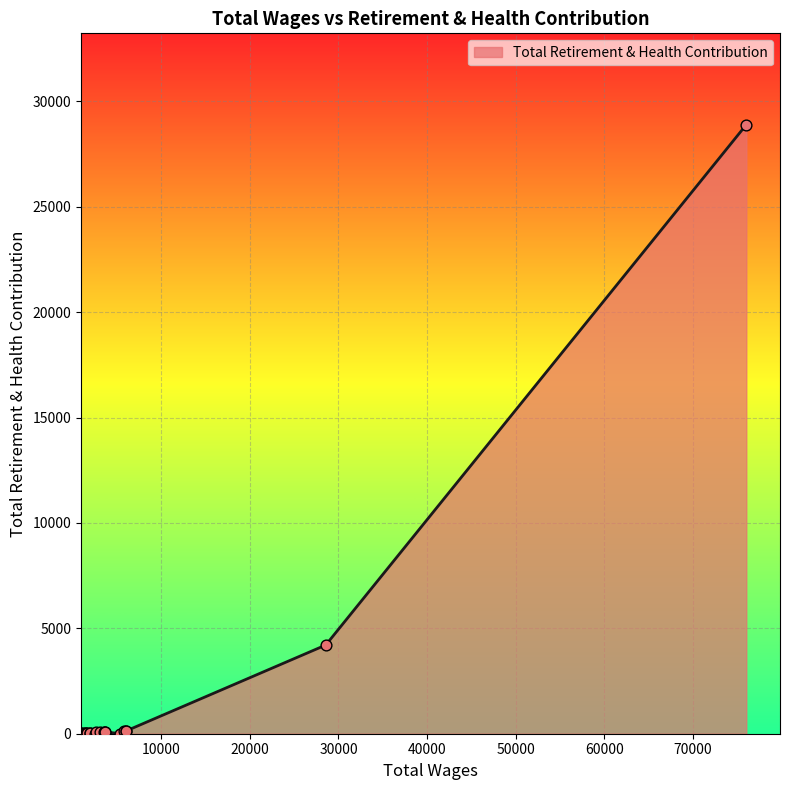

What is the difference between the maximum and minimum values?

28894